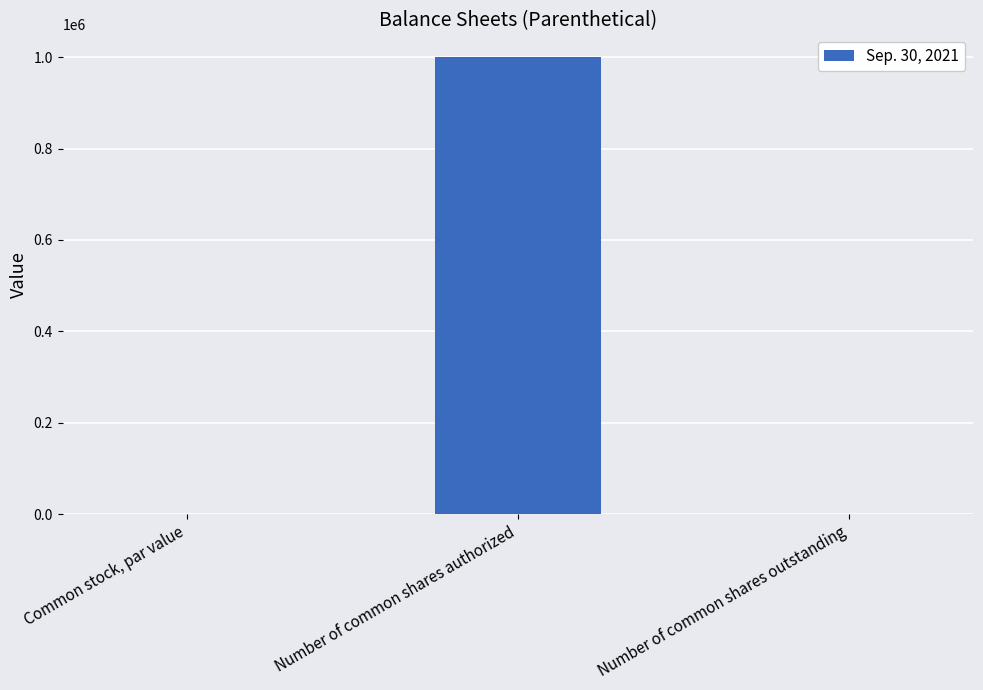

What value does the data have at Number of common shares authorized?

1000000.0